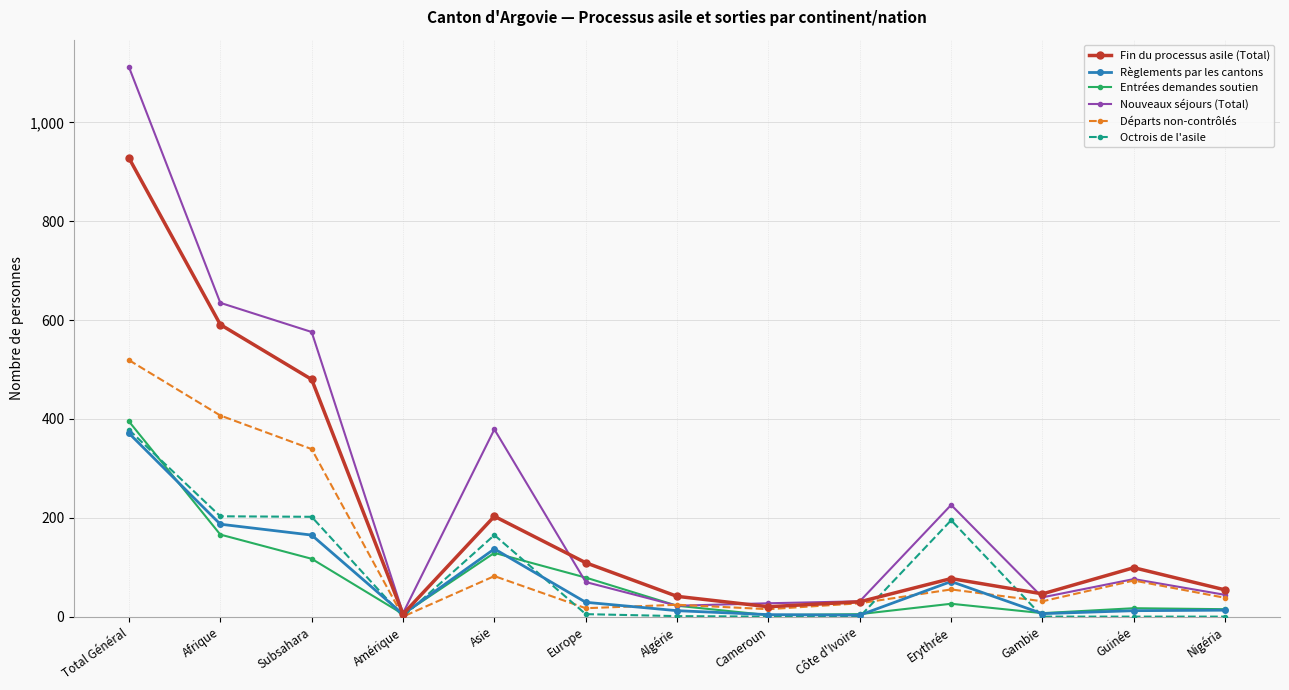

How many distinct data groups are displayed?

6